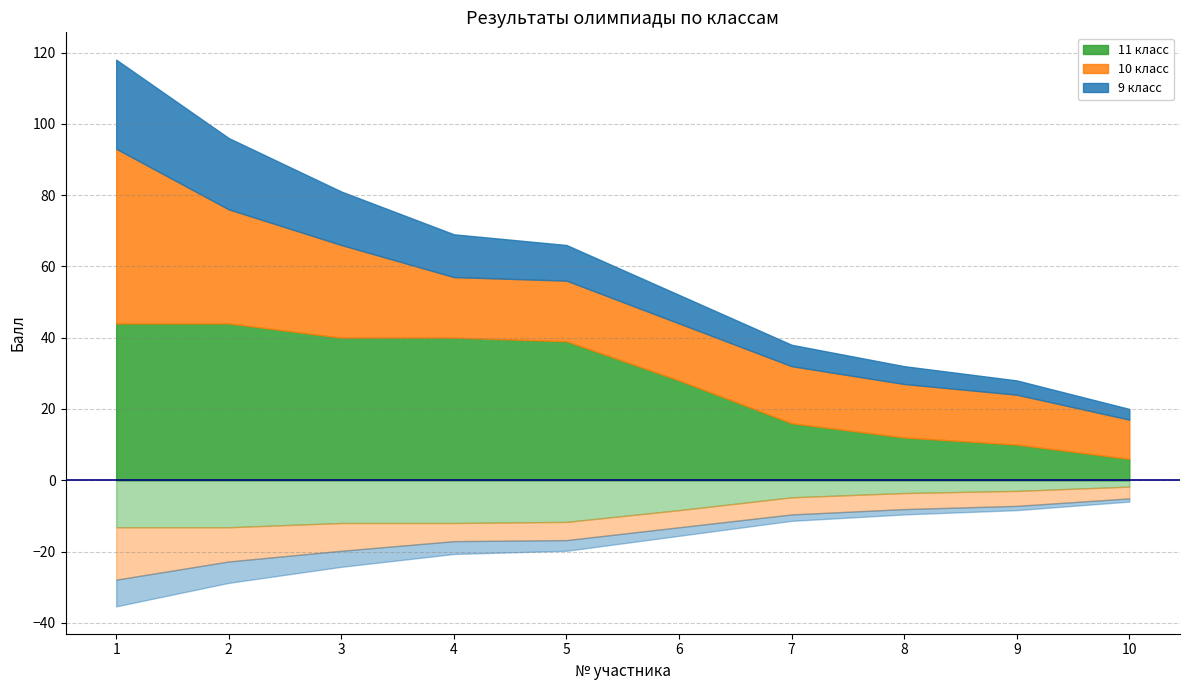

How many data points in 9 класс are above 10?

4